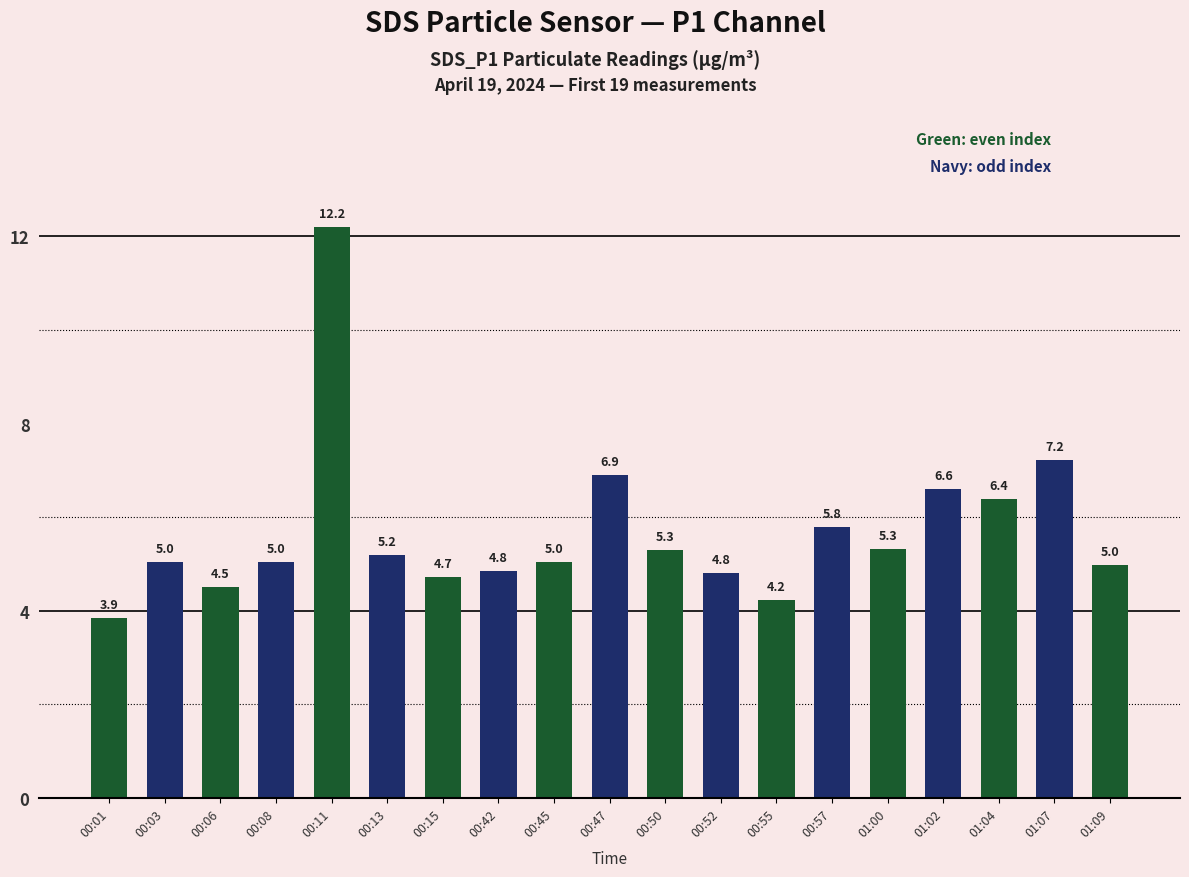

Where is the data nearest to the value 8?

01:07